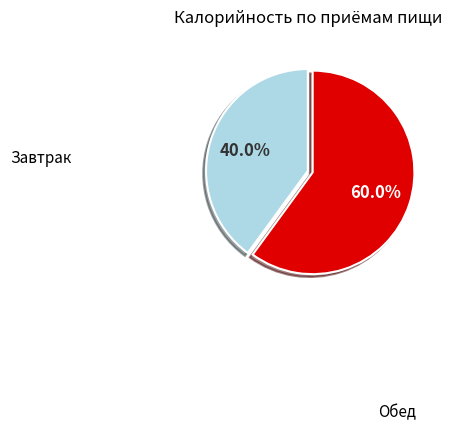

Is there a majority slice in this chart?

Yes